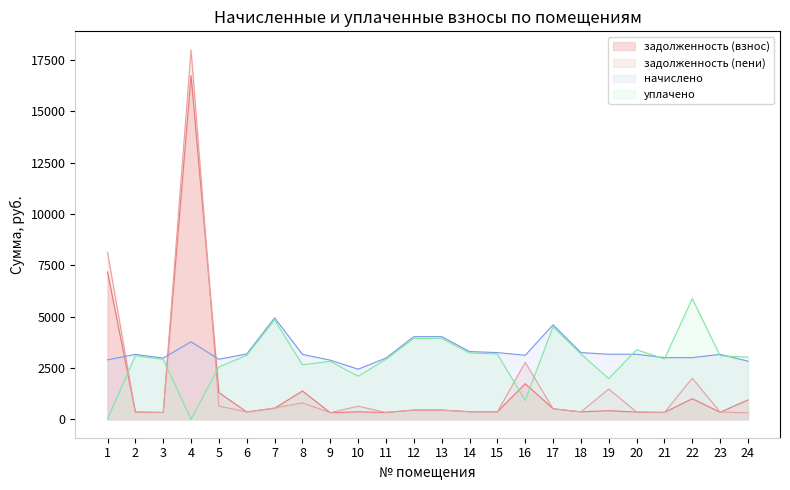

The value of задолженность (взнос) at 23 is 541.2. True or false?

False